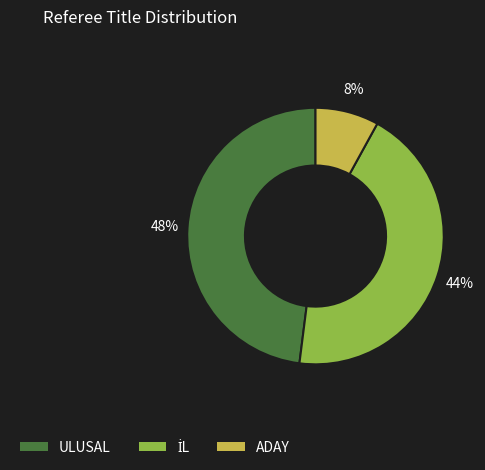

Does ULUSAL represent more than half of the total?

No